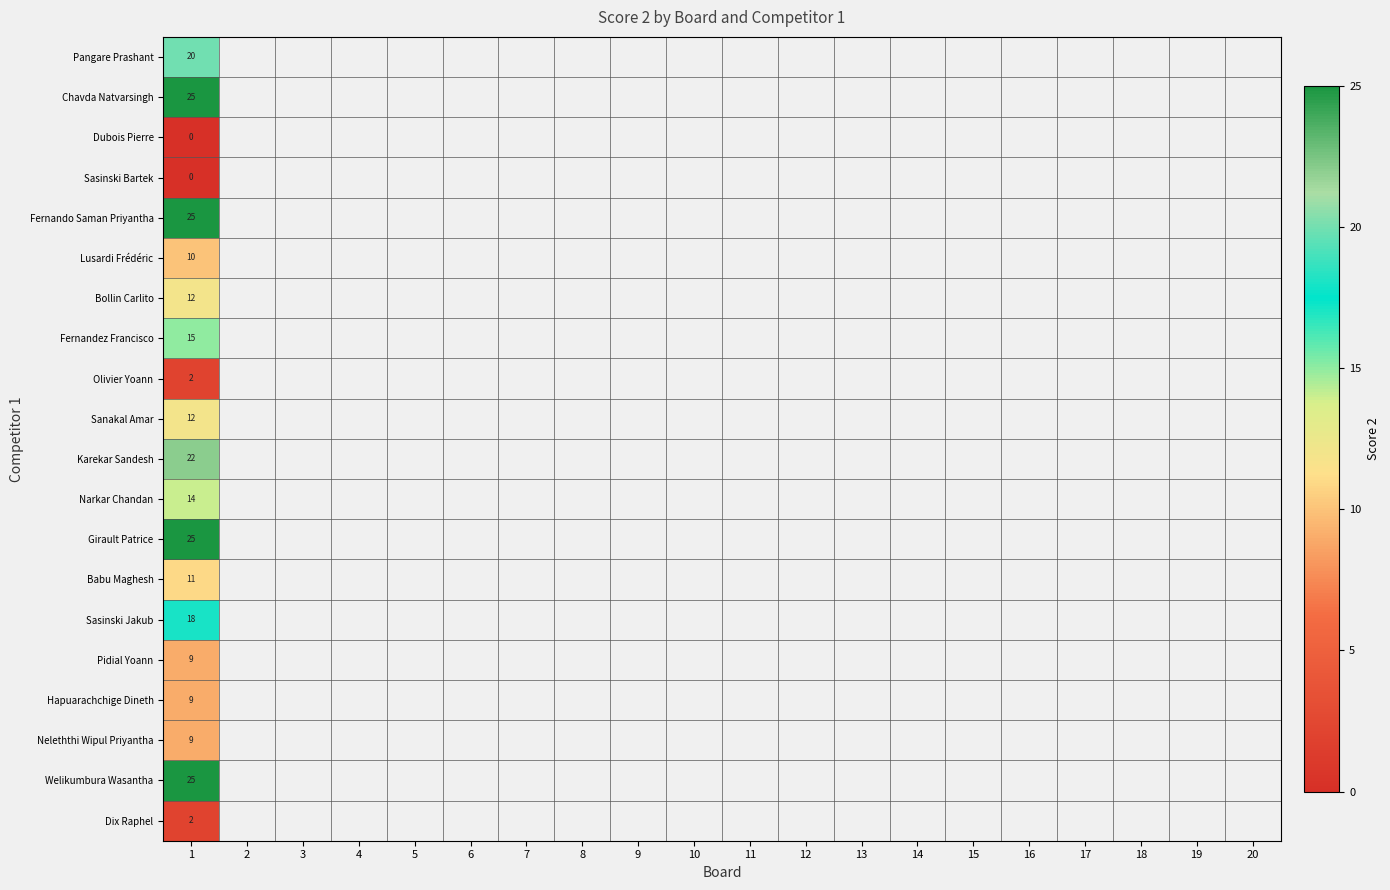

Is it true that Babu Maghesh equals 15 at 1?

False